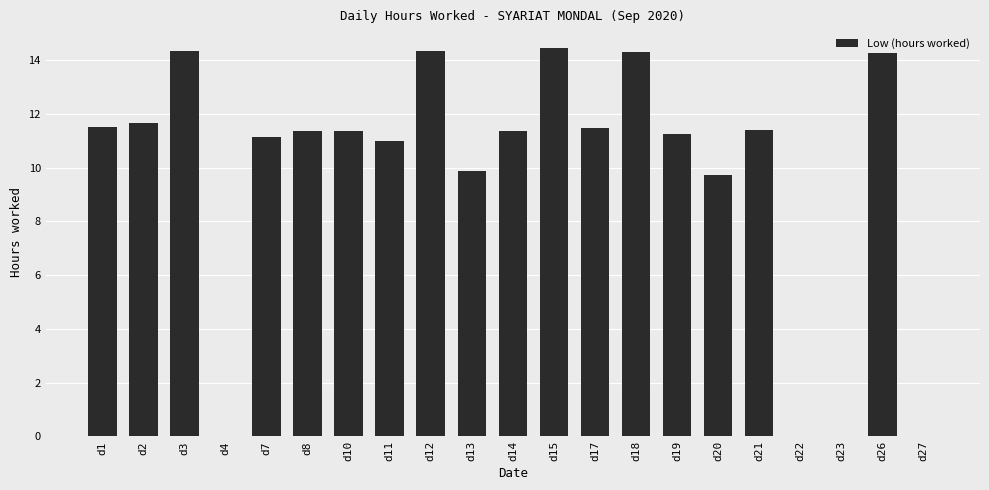

True or false: the data shows 11.2 at d7.

True